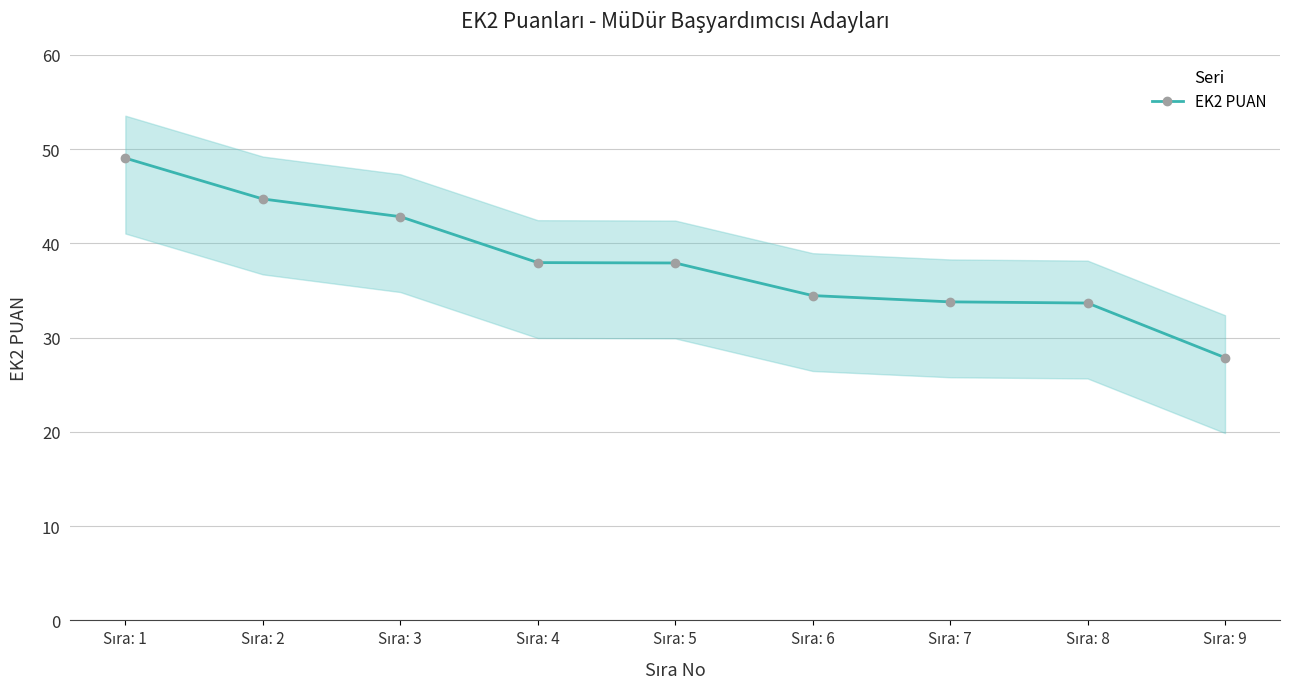

What is the difference between the second highest and second lowest values?

11.0